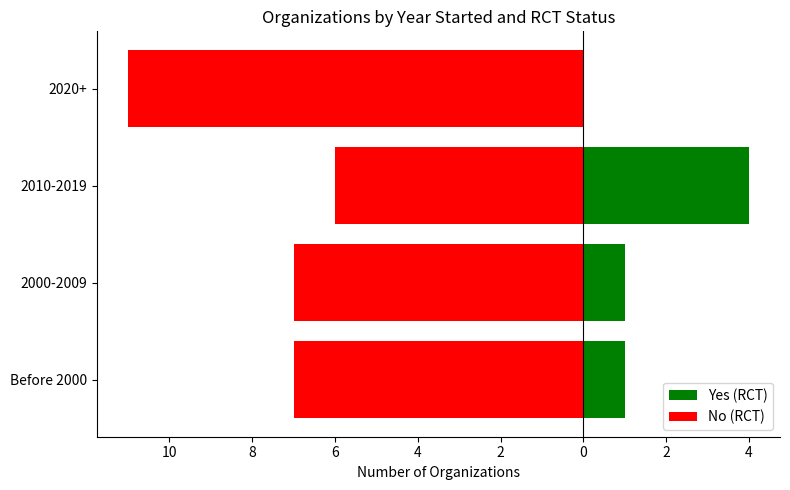

True or false: No (RCT) has a value of -6 at 2010-2019.

True